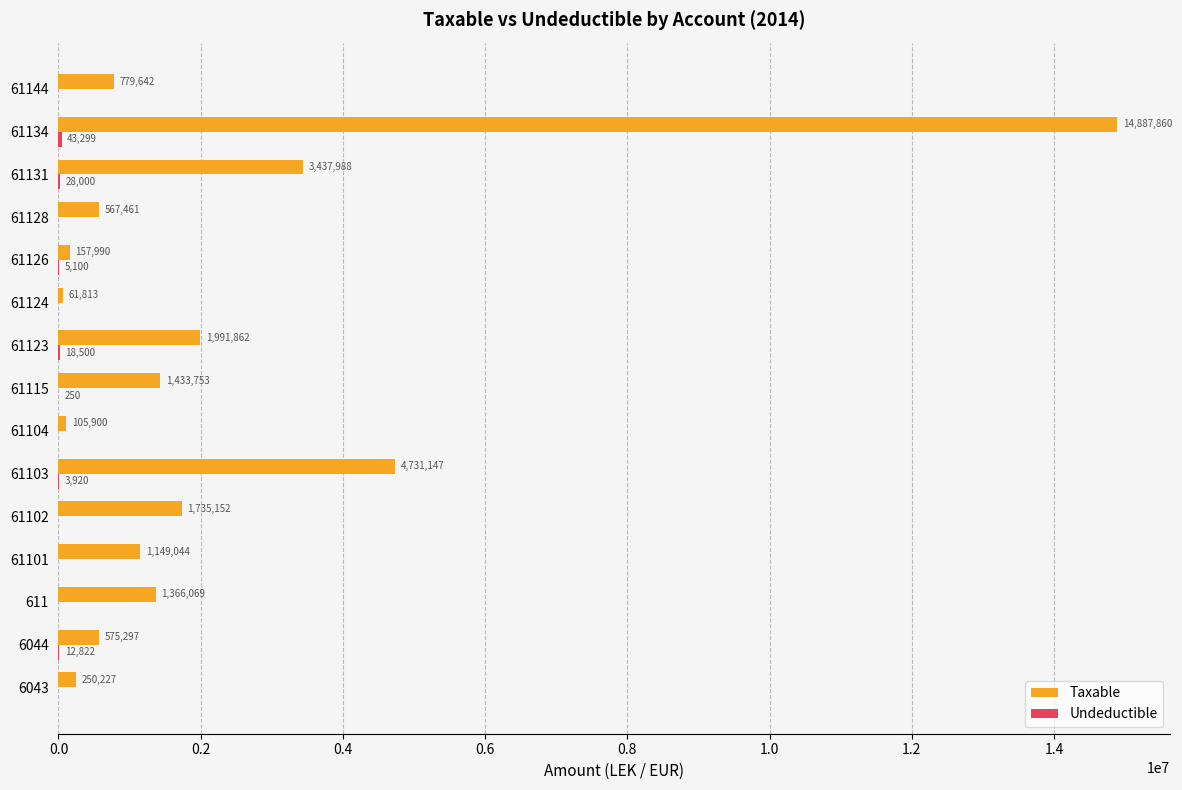

At which category is the sum across all series the highest?

61134